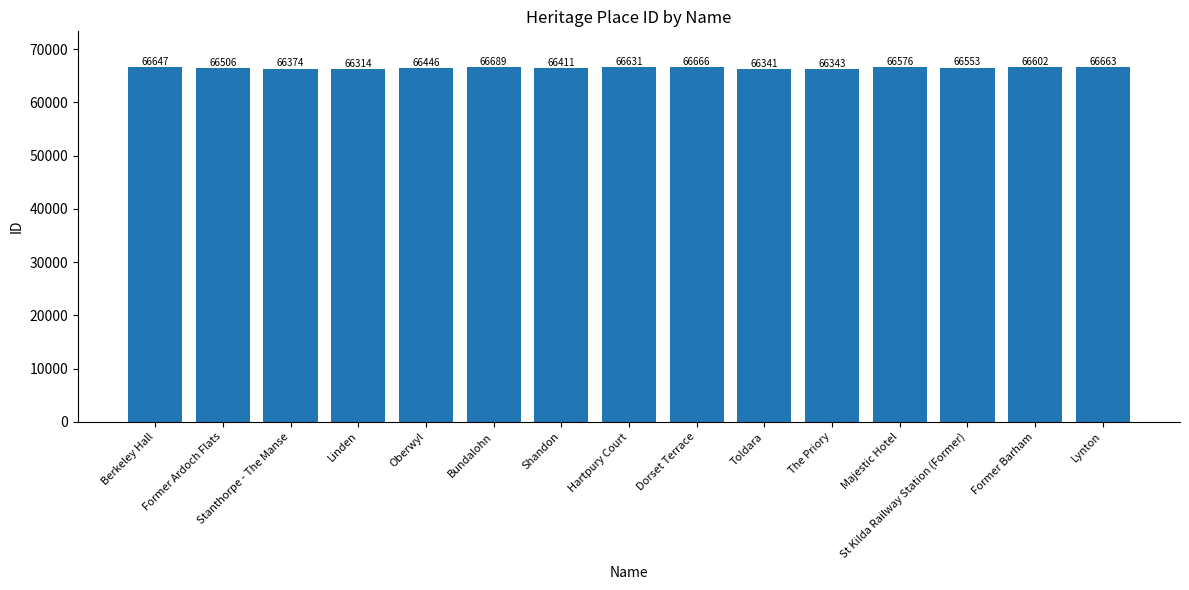

At which label is the value closest to 66501?

Former Ardoch Flats